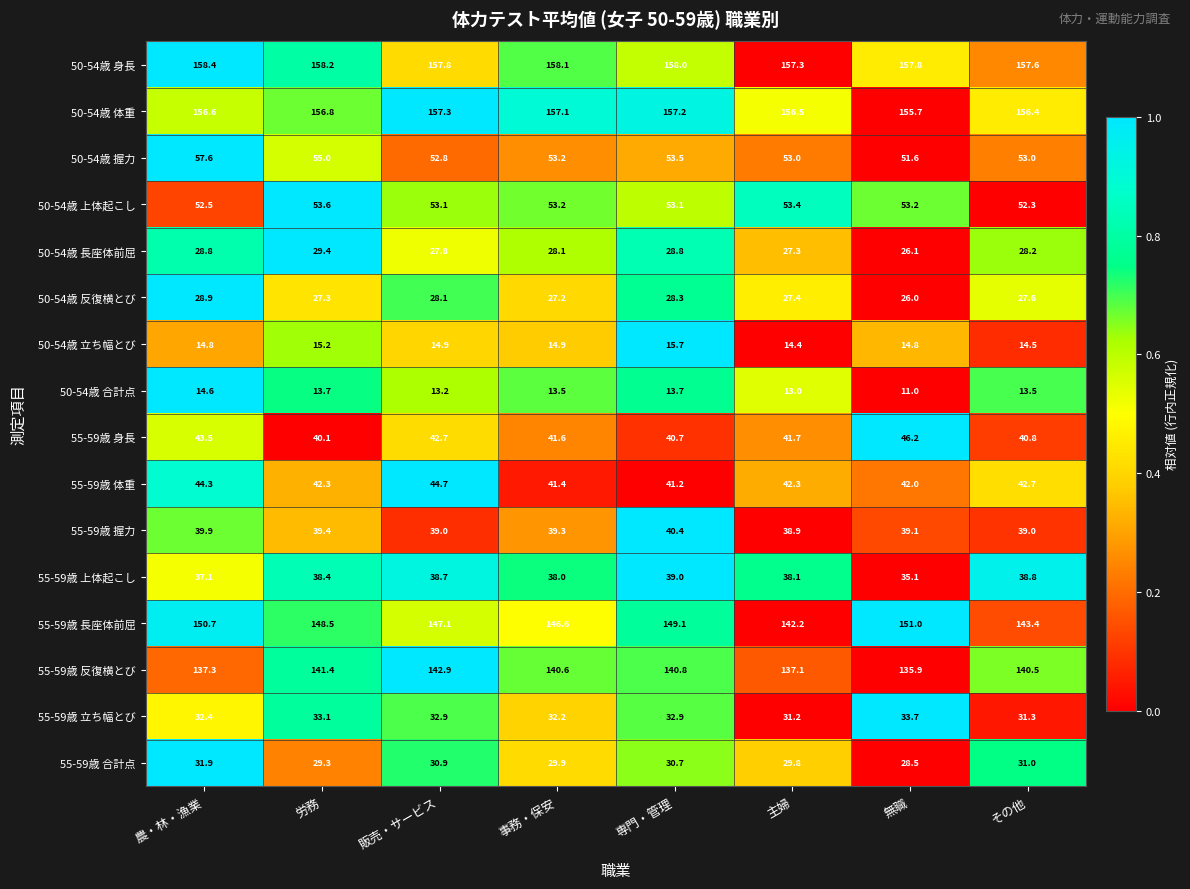

List the series in order of their peak value, highest first.

50-54歳 身長, 50-54歳 体重, 55-59歳 長座体前屈, 55-59歳 反復横とび, 50-54歳 握力, 50-54歳 上体起こし, 55-59歳 身長, 55-59歳 体重, 55-59歳 握力, 55-59歳 上体起こし, 55-59歳 立ち幅とび, 55-59歳 合計点, 50-54歳 長座体前屈, 50-54歳 反復横とび, 50-54歳 立ち幅とび, 50-54歳 合計点